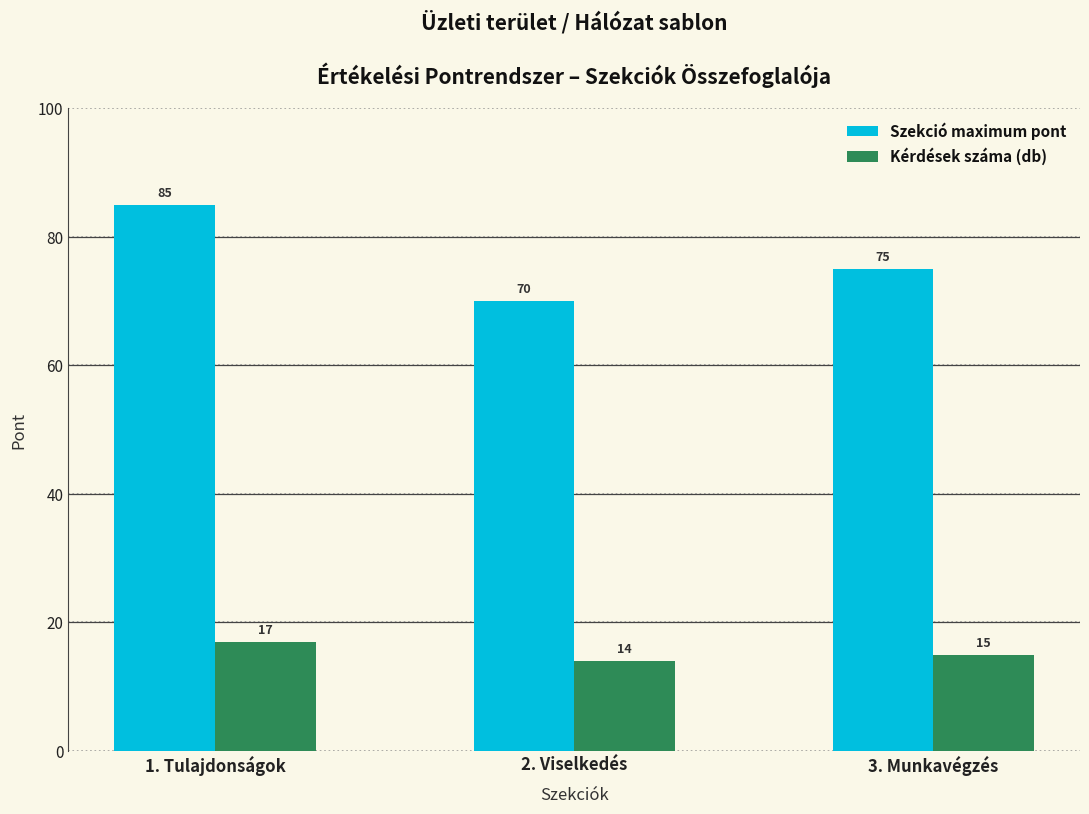

Reading right to left, extract all data points from this chart.

Szekció maximum pont: 3. Munkavégzés=75	2. Viselkedés=70	1. Tulajdonságok=85
Kérdések száma (db): 3. Munkavégzés=15	2. Viselkedés=14	1. Tulajdonságok=17